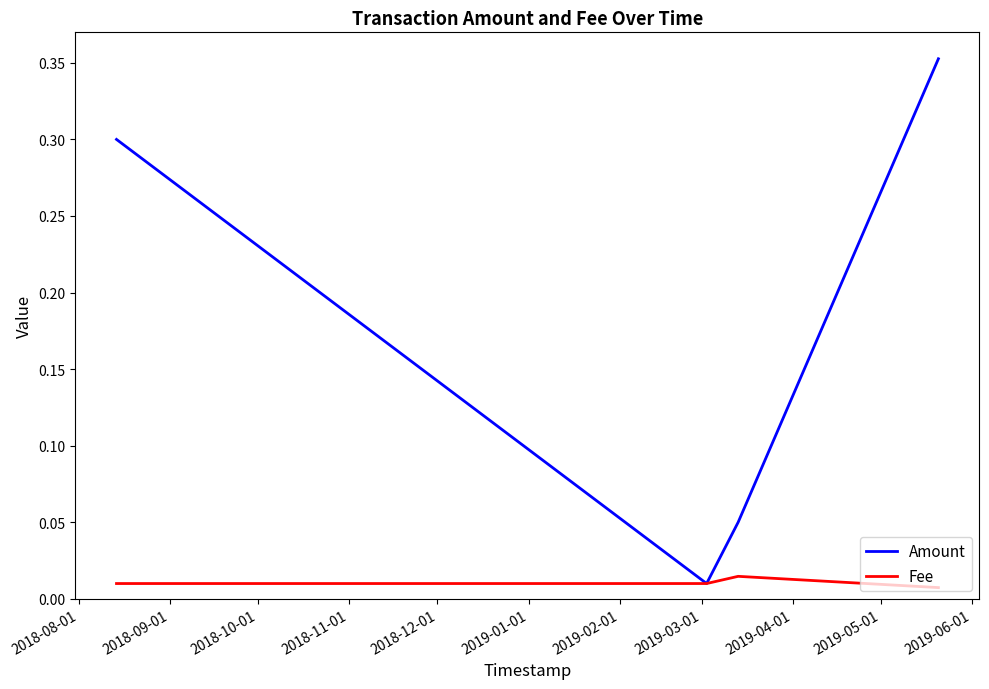

List the series in order of their peak value, highest first.

Amount, Fee